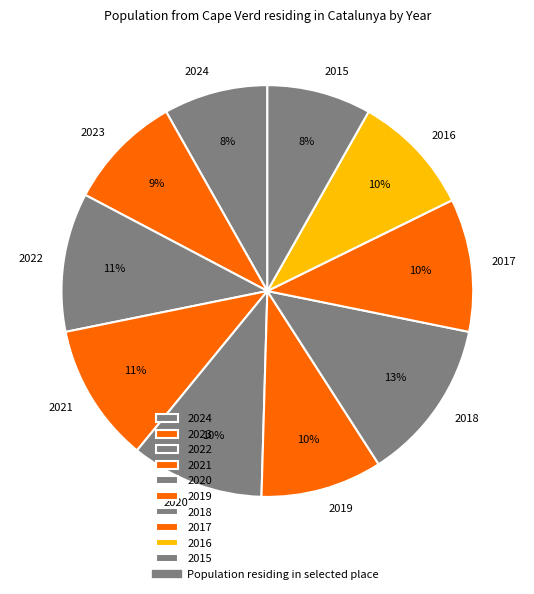

How many slices are in this pie chart?

10